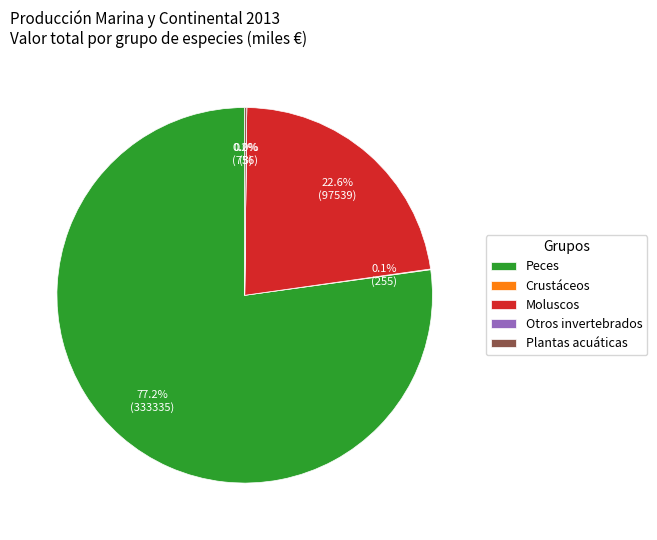

What percentage is the Moluscos slice, to the nearest percent?

23%